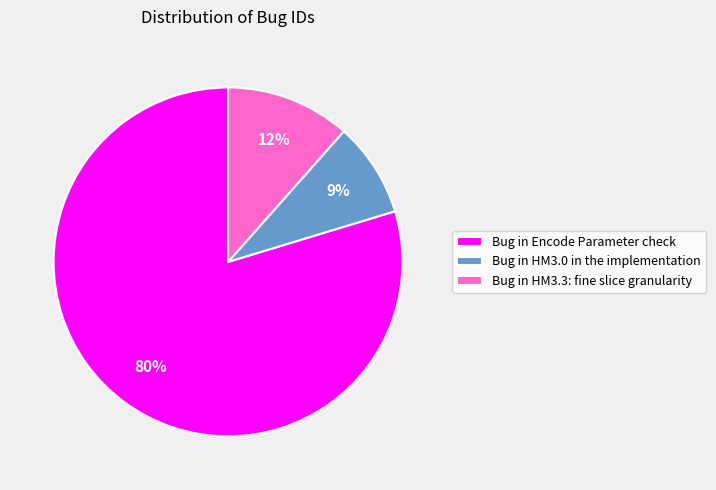

Count the number of slices in the pie.

3